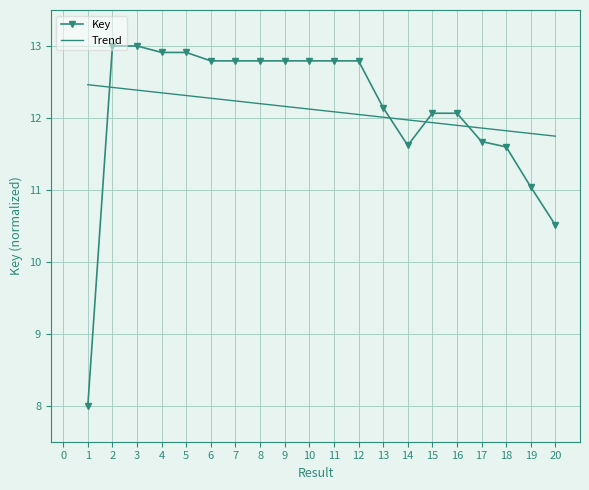

What is the approximate value of Trend at 12?

12.0